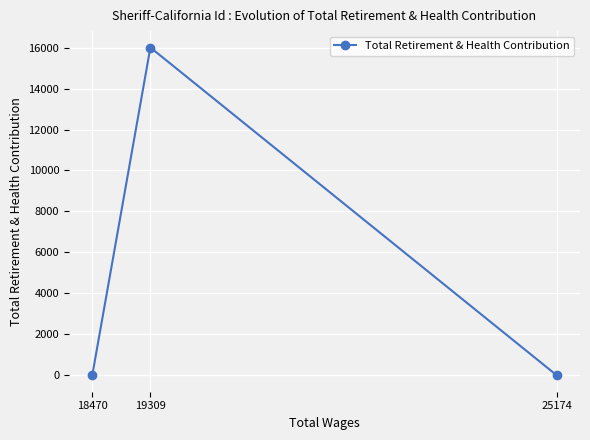

Reading left to right, list all the values displayed in this chart.

18470=0	19309=16004	25174=0